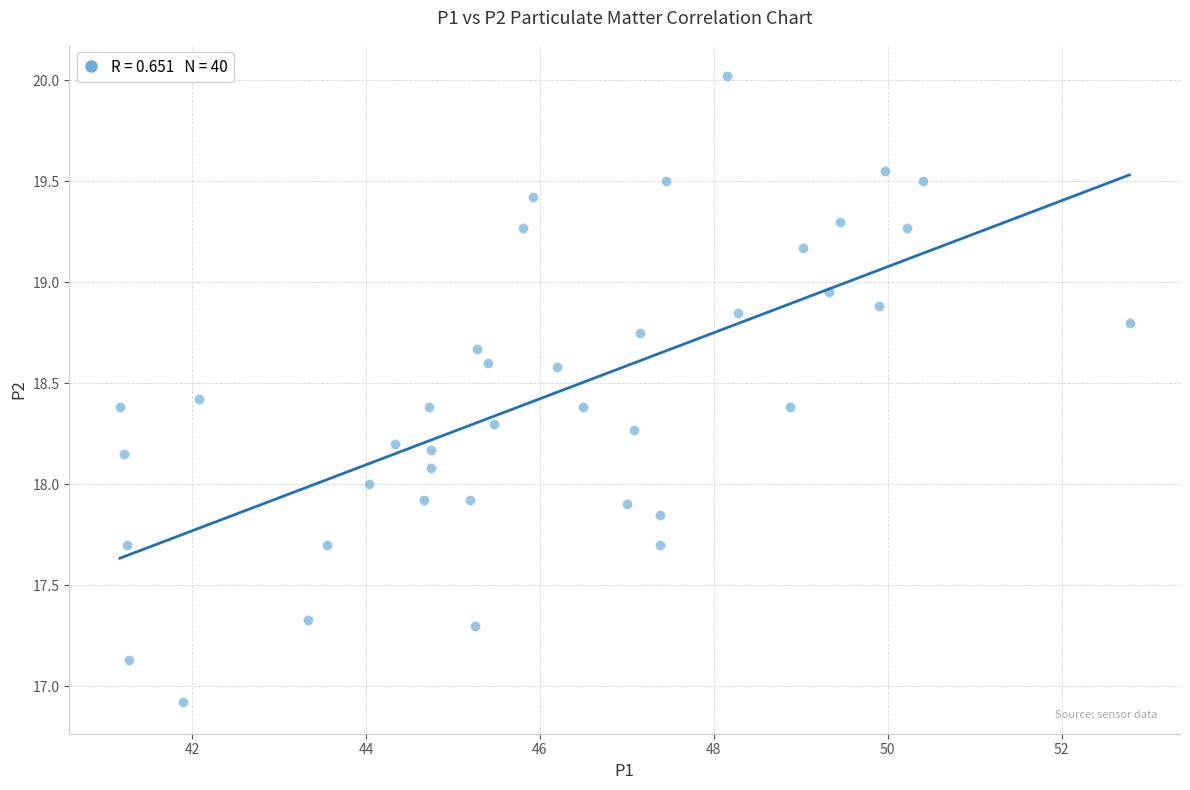

What is the range of X values (max minus min)?

11.6